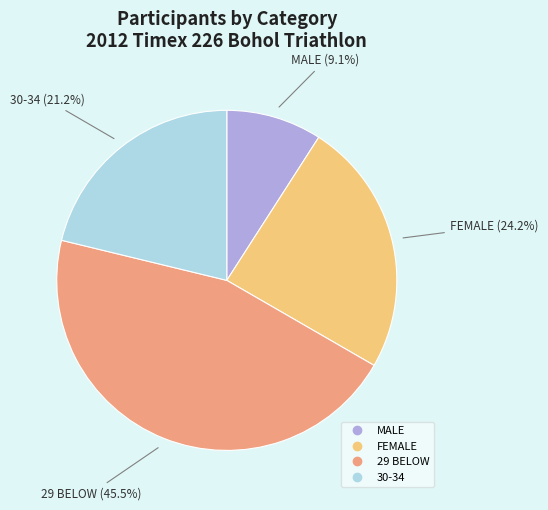

What percentage is NOT represented by FEMALE?

75.8%